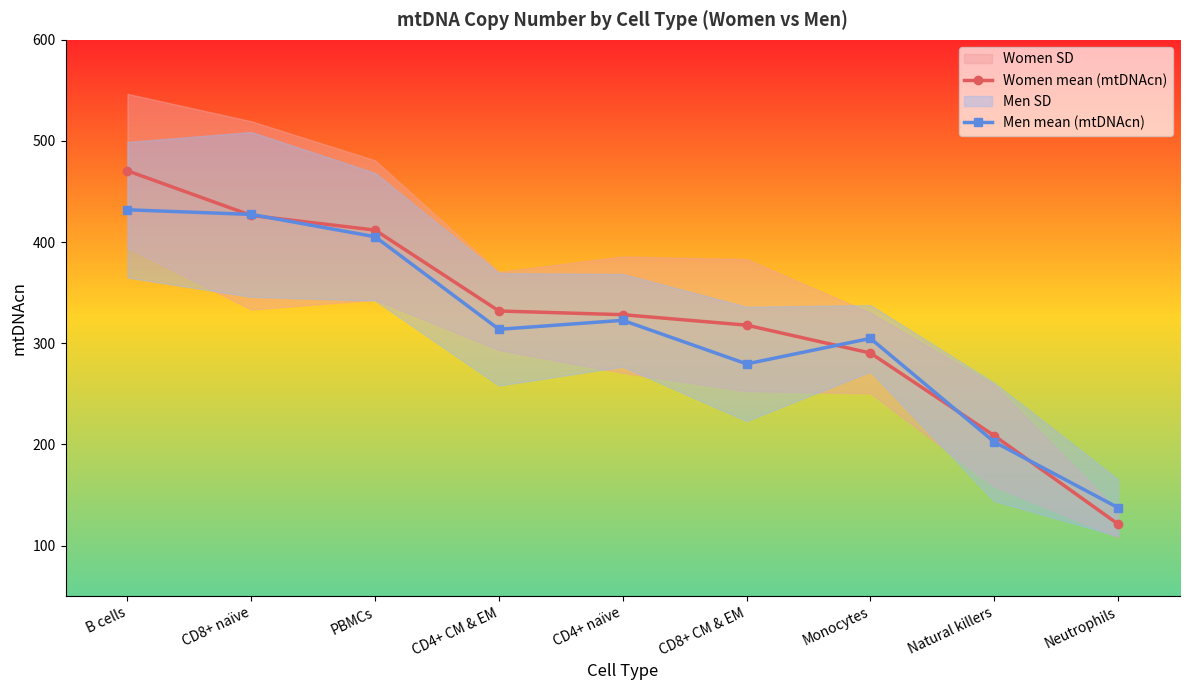

Reading left to right, extract all data points from this chart.

Women mean (mtDNAcn): 470.6	426.4	411.9	332.0	328.3	318.0	290.4	208.7	121.3
Men mean (mtDNAcn): 432.0	427.4	405.4	313.8	322.7	279.7	304.9	202.5	137.5